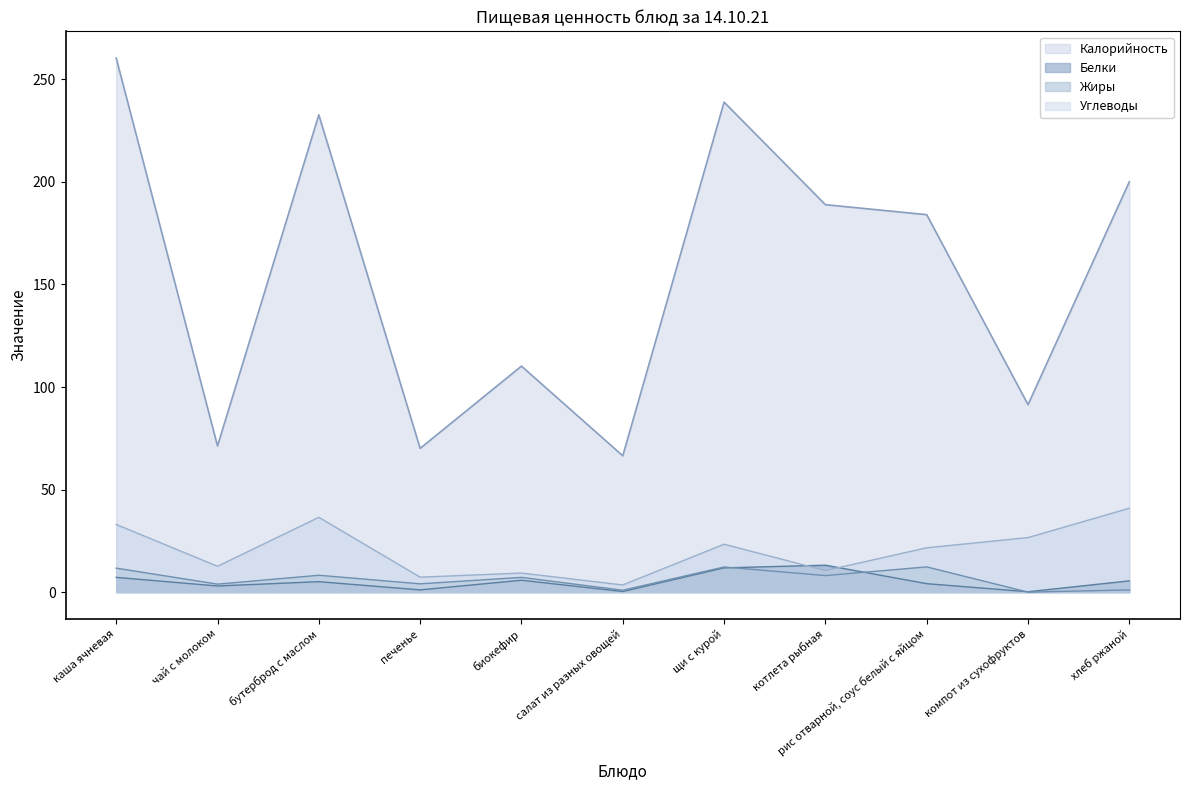

In Калорийность, how many points are lower than both neighbors (excluding endpoints)?

4